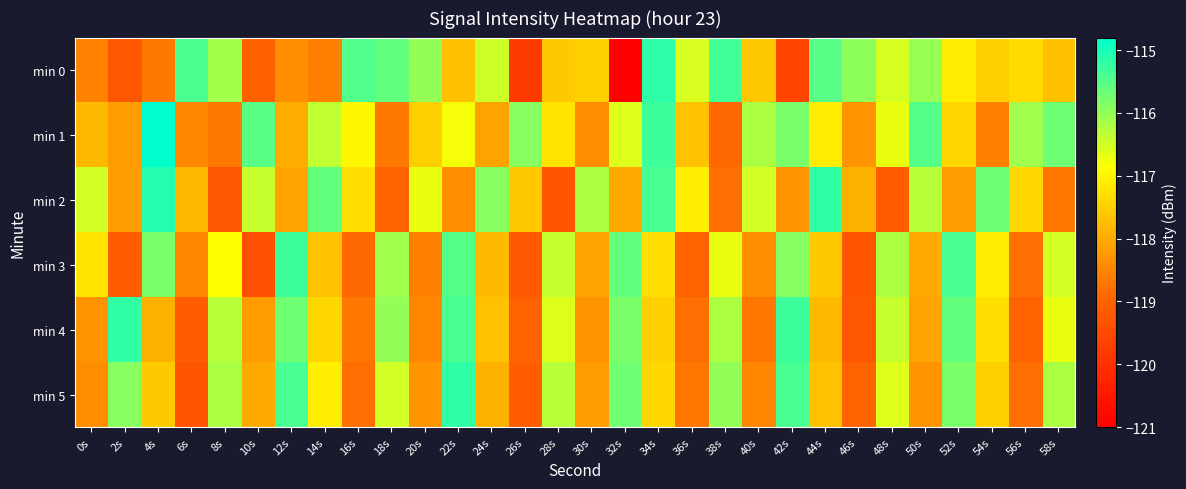

Which series has the largest total across all categories?

min 1